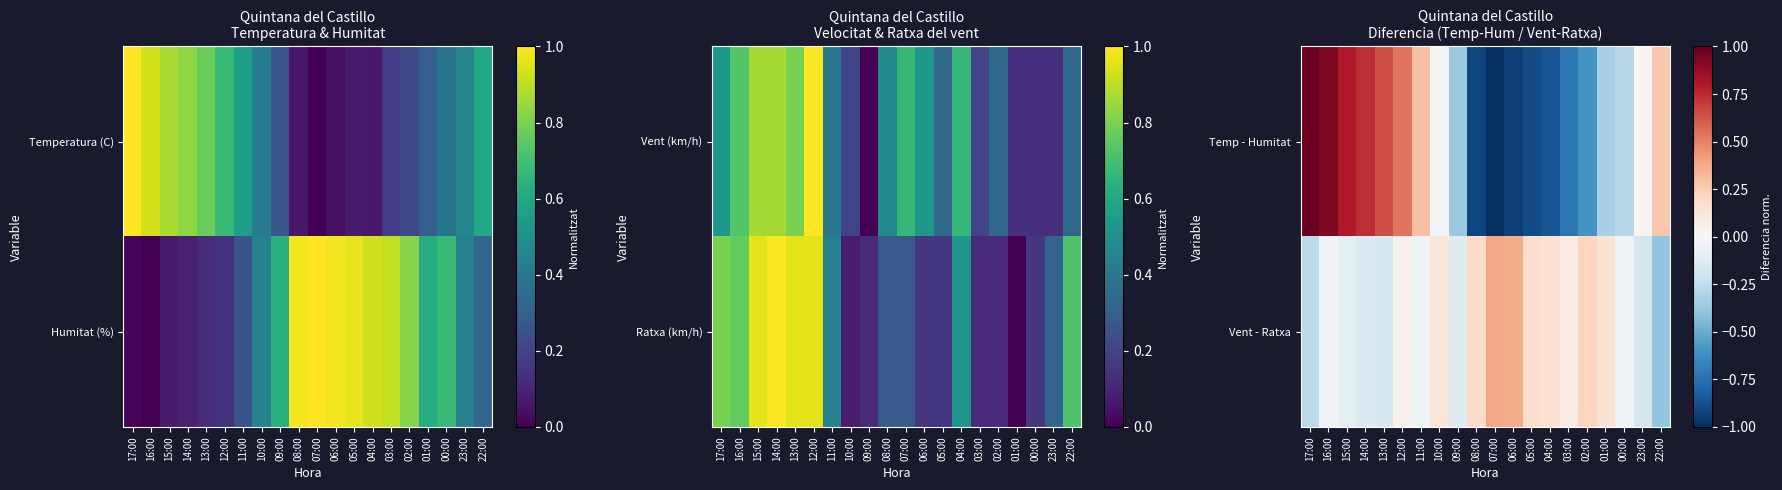

Where is Vent - Ratxa nearest to the value 0?

00:00